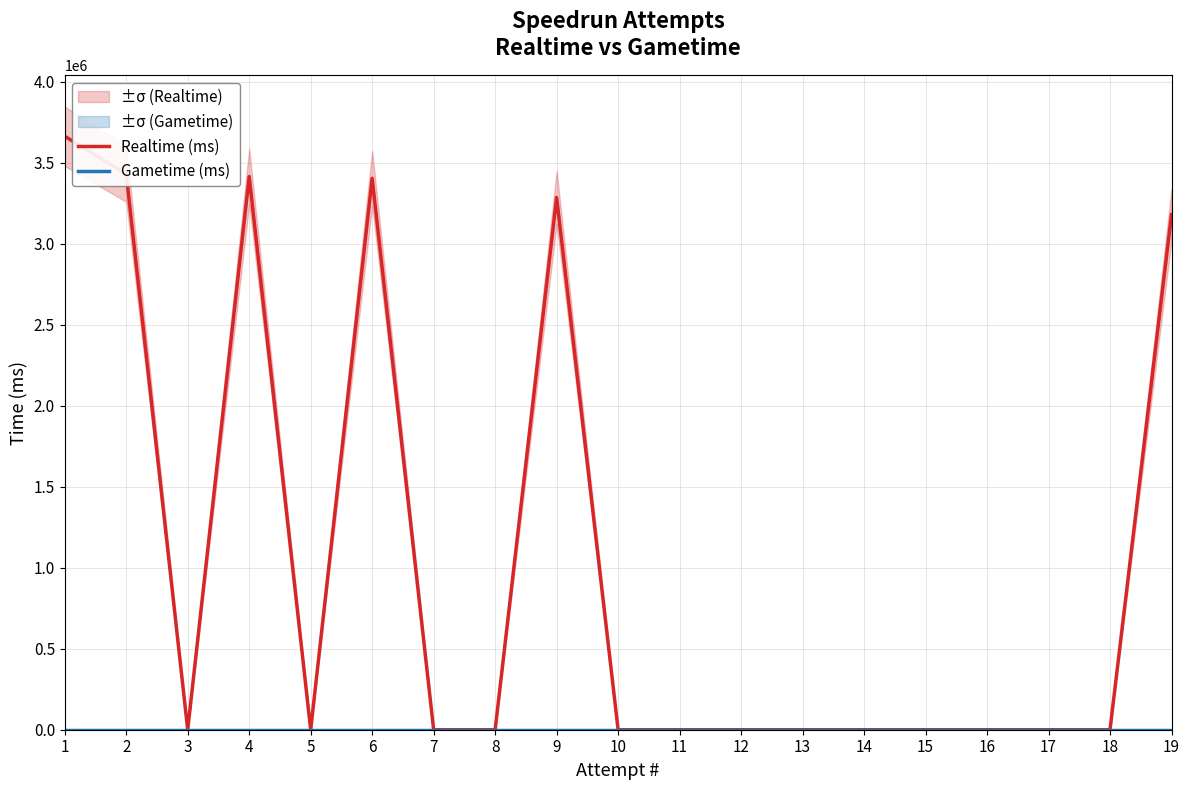

Does the chart have visible grid lines?

Yes